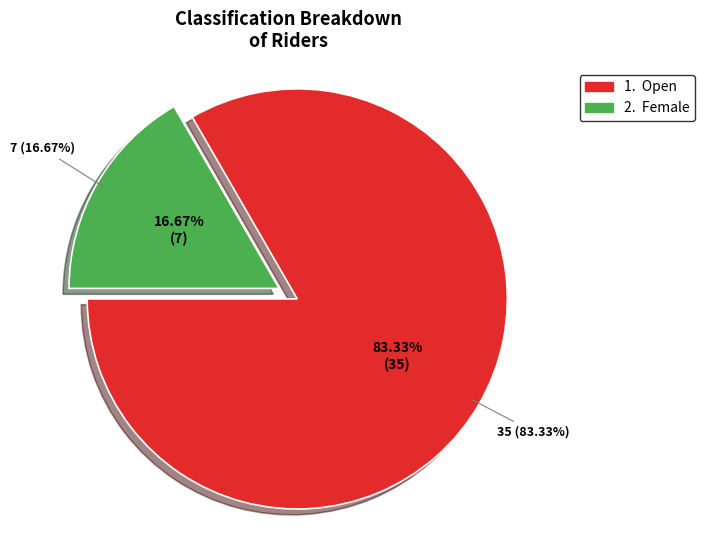

What percentage is the Open slice, to the nearest percent?

83%